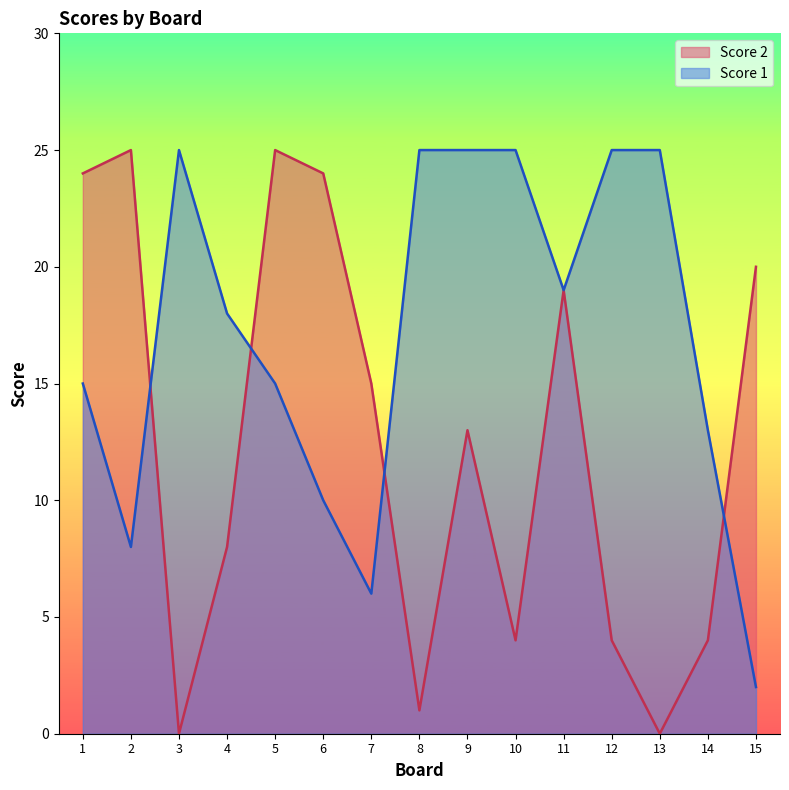

How many categories are shown in the chart?

15